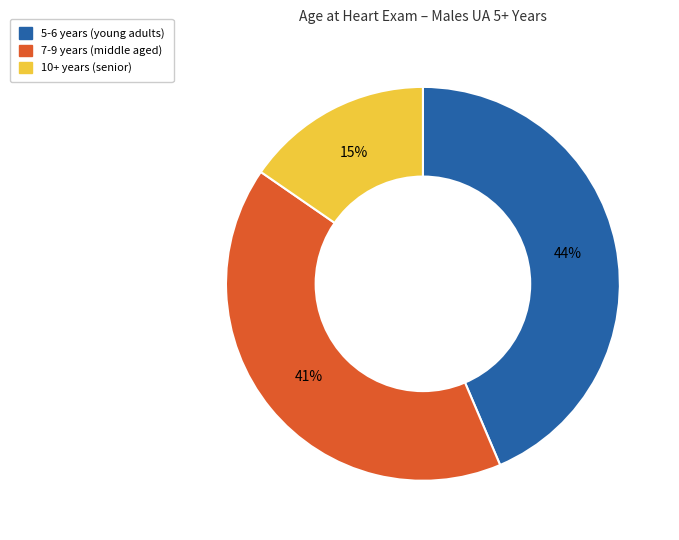

Does any single category account for the majority?

No